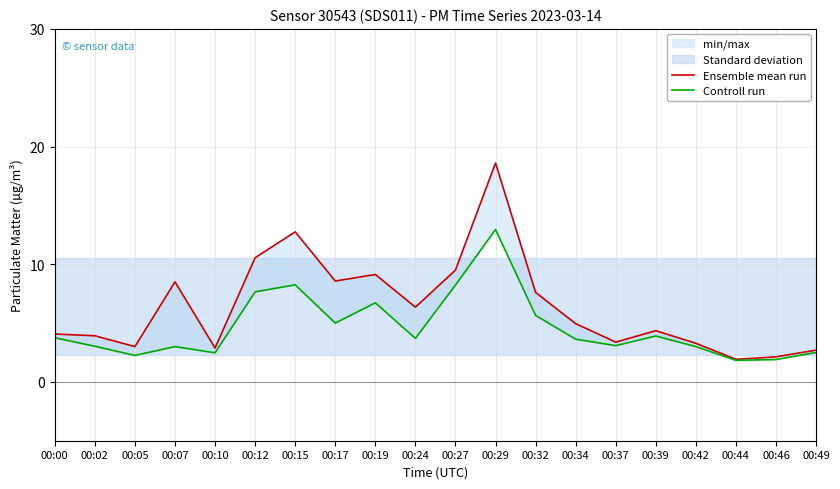

What is the average value of the Controll run series?

4.6